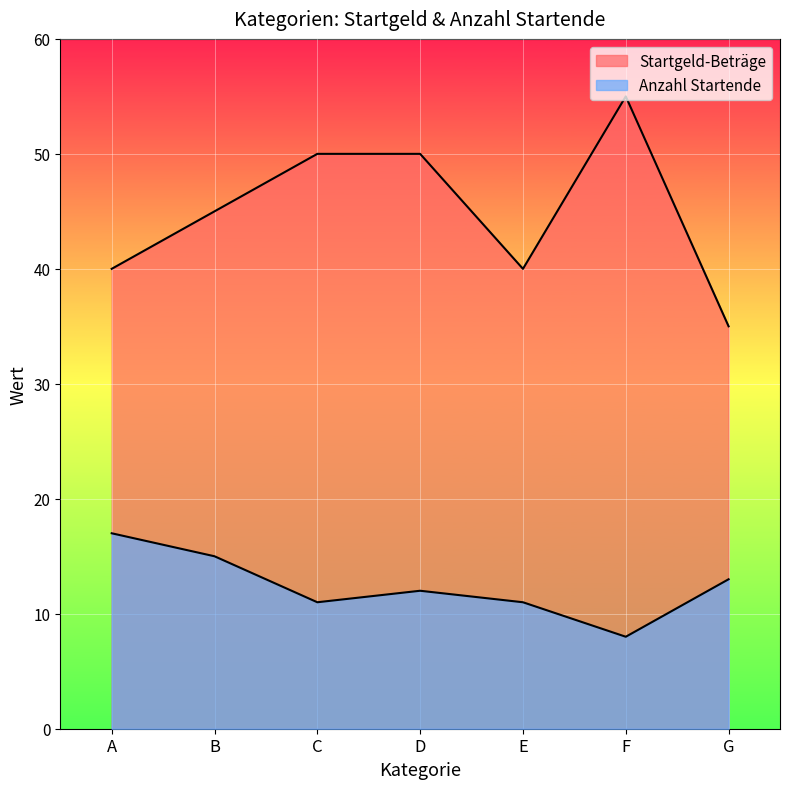

What is the spread (max minus min) of values at B?

30